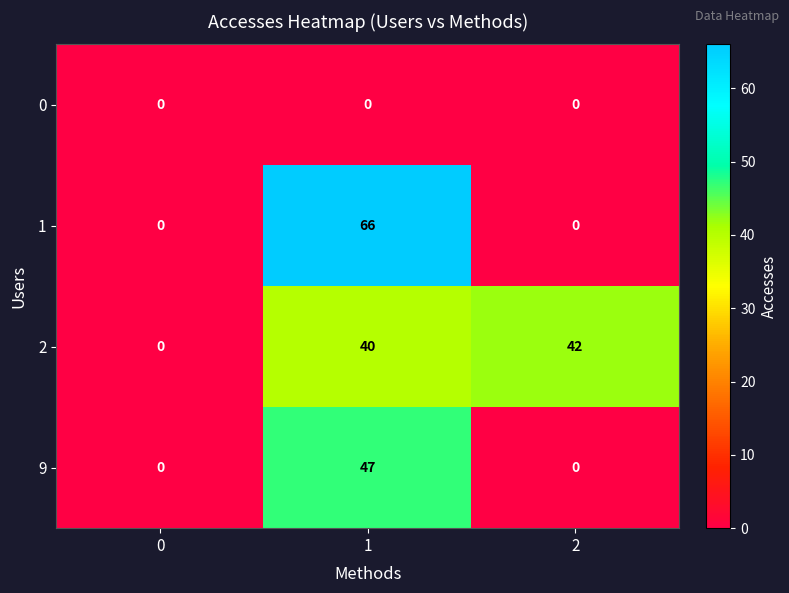

At which category is the sum across all series the highest?

1